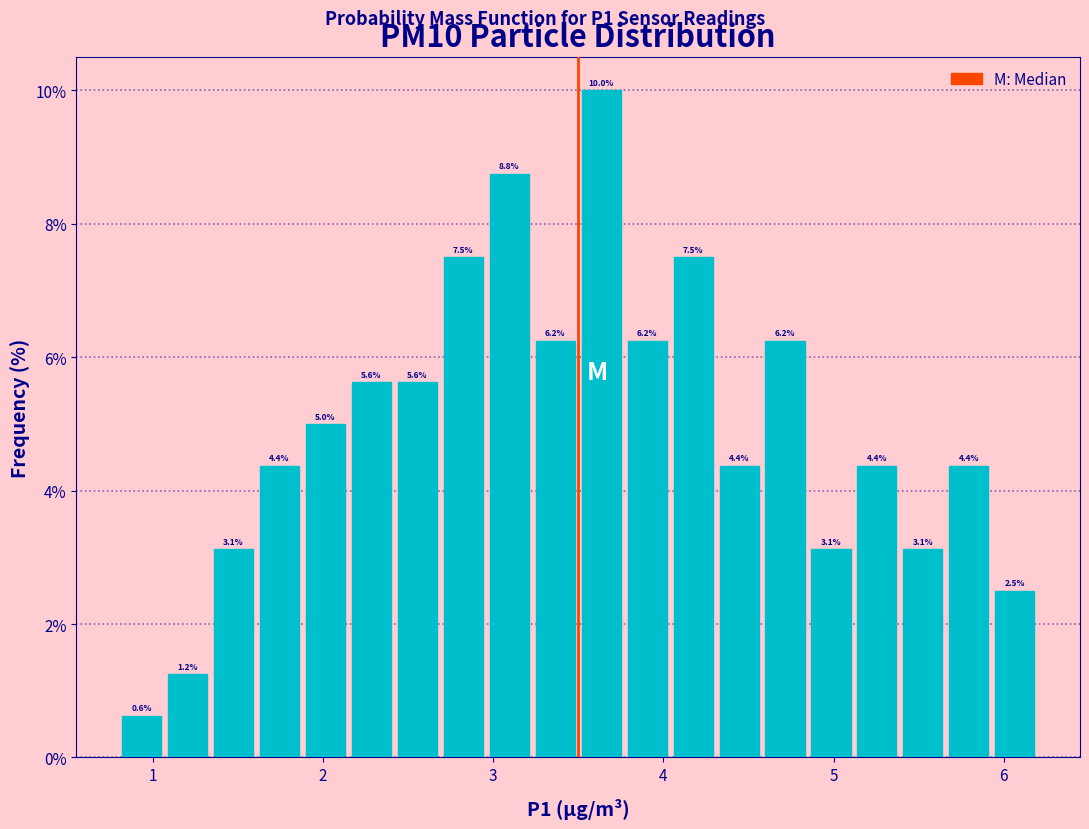

Read against the x-axis, roughly where is the centre of the tallest bar?

3.6